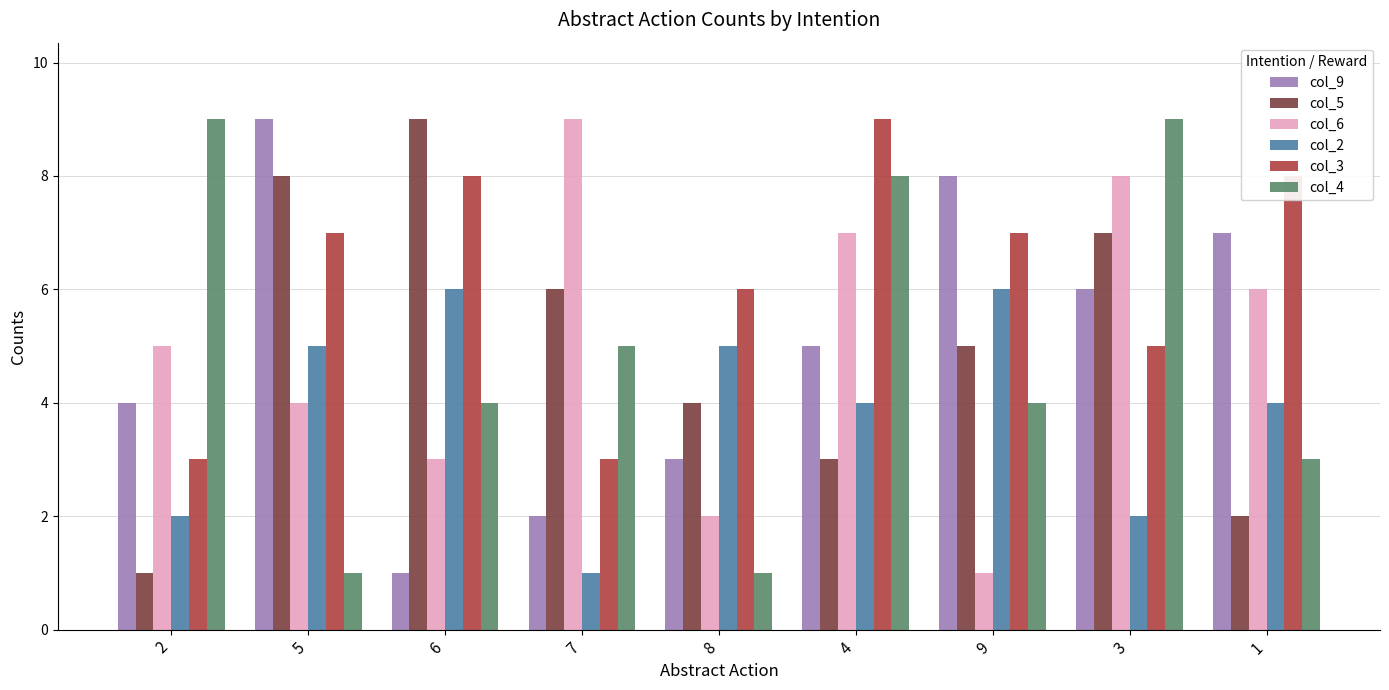

What is the label of the 5th bar from the left?

8